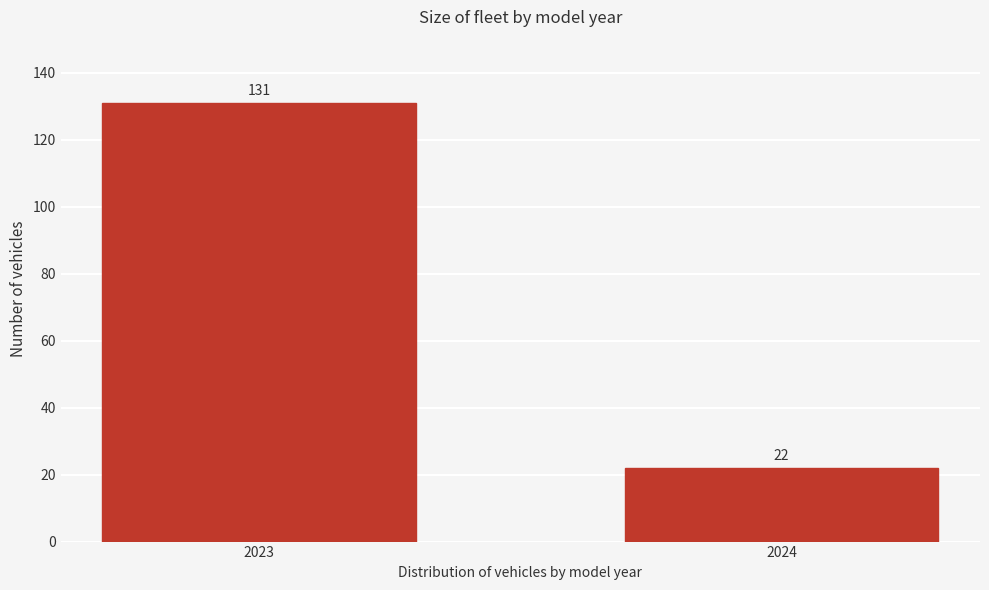

Reading right to left, transcribe all the data shown in this chart.

2024=22	2023=131